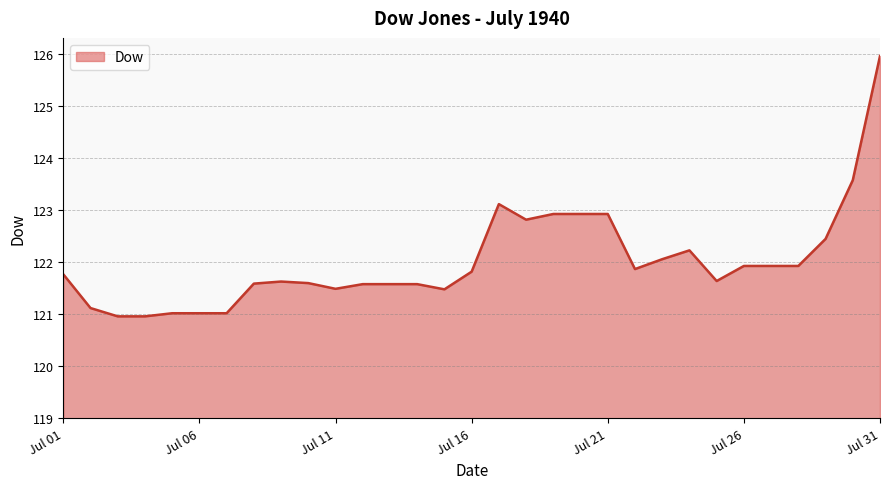

What is the difference between the maximum and minimum values?

5.0